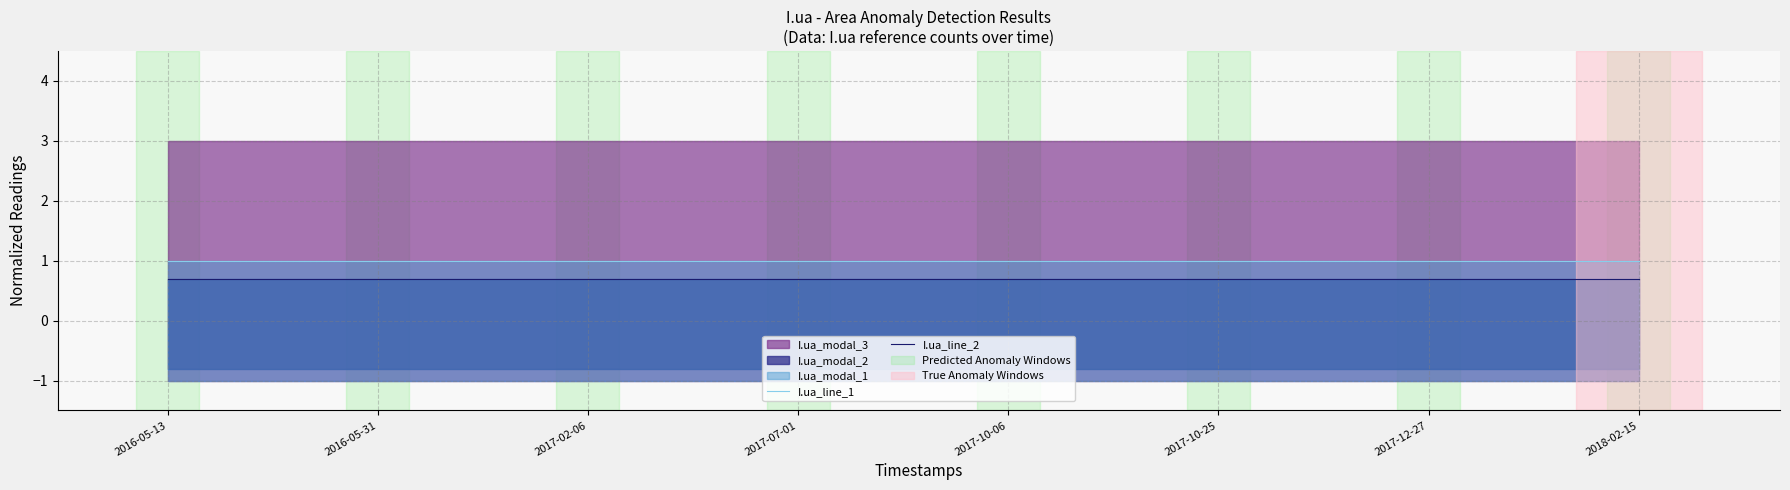

True or false: I.ua_line_2 and I.ua_line_1 intersect in this chart.

False